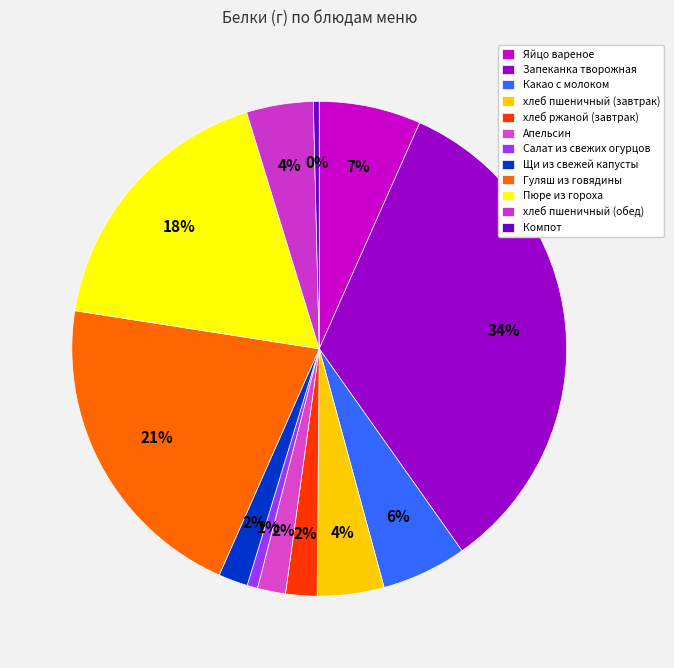

How many segments does this pie chart have?

12